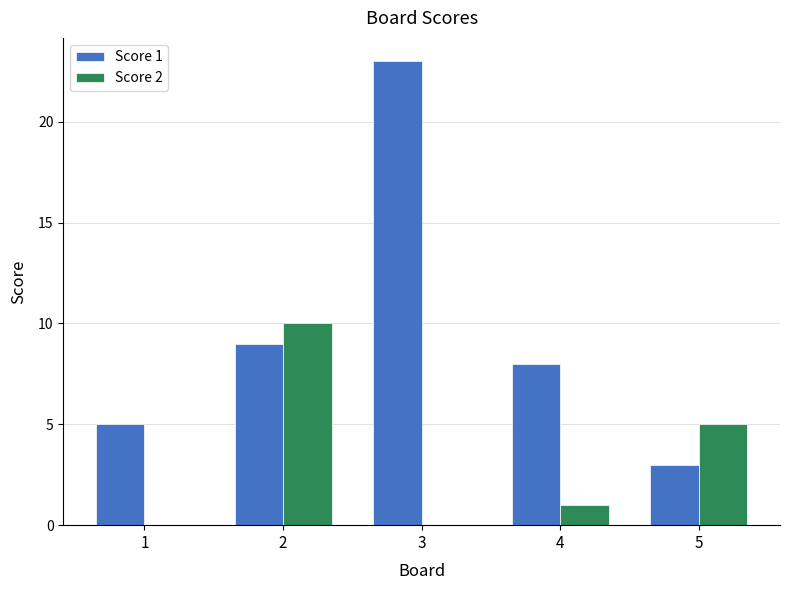

Which category has the highest value across all series?

3